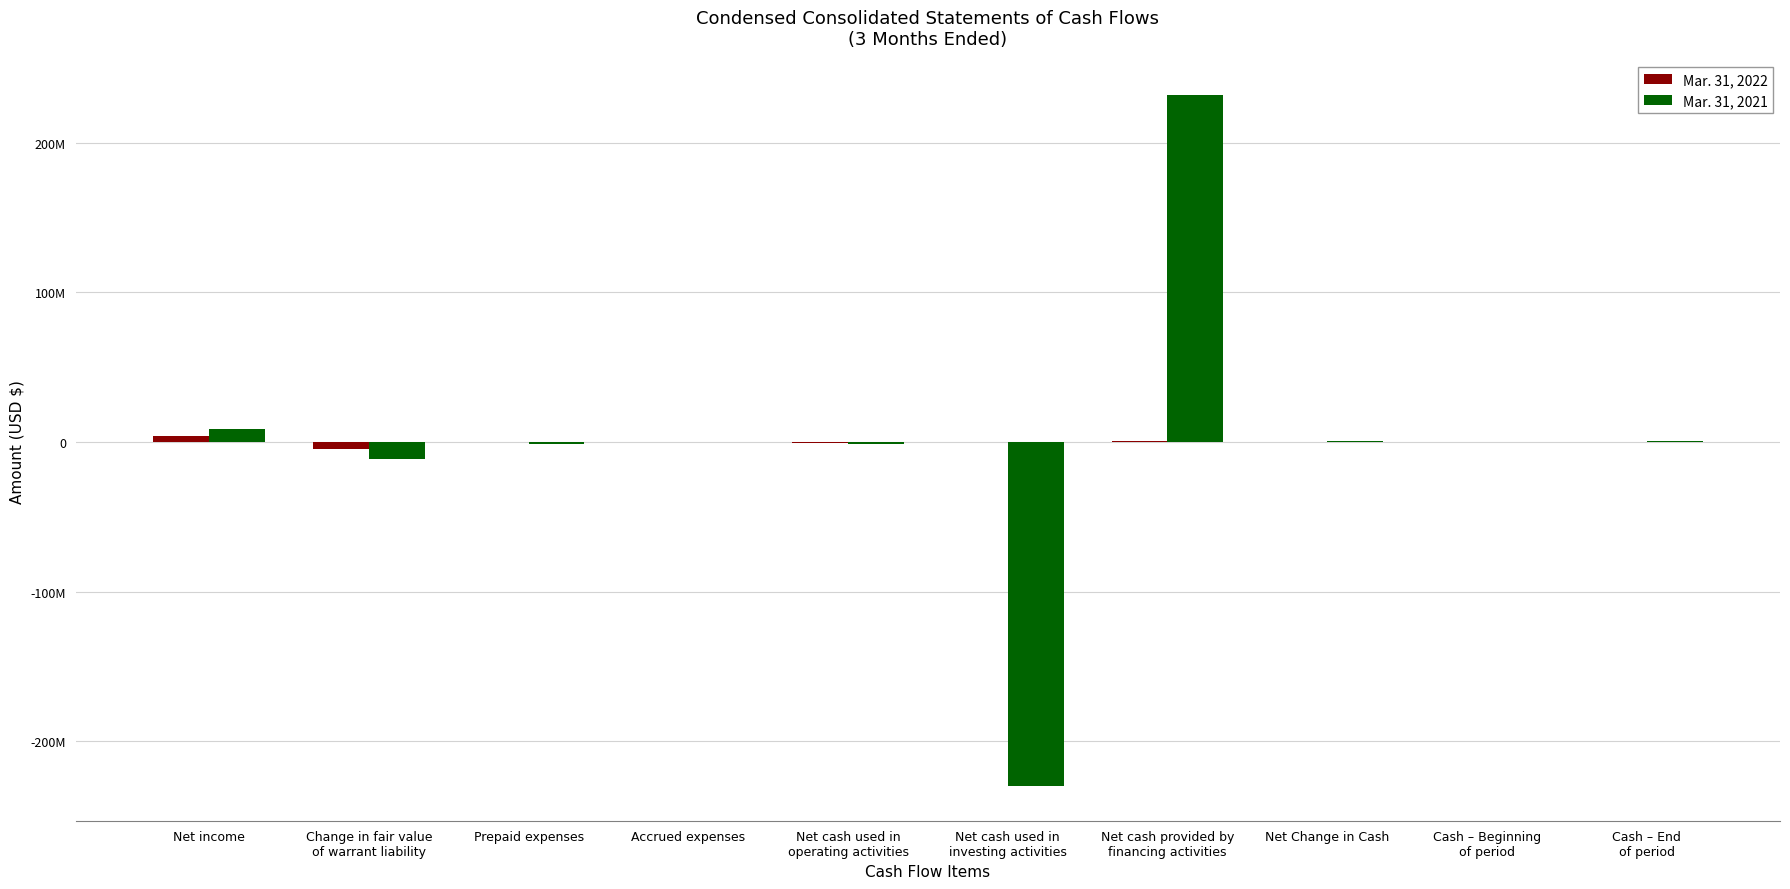

How many categories are shown in the chart?

10